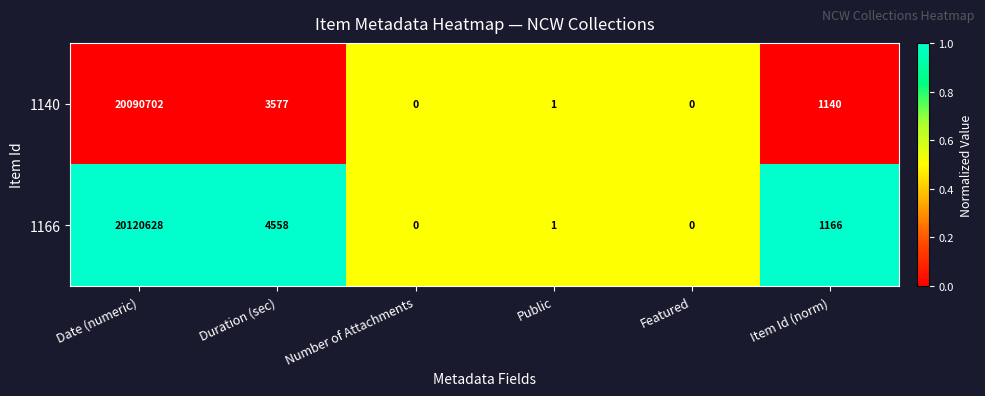

The value of 1140 at Featured is 8780086. True or false?

False